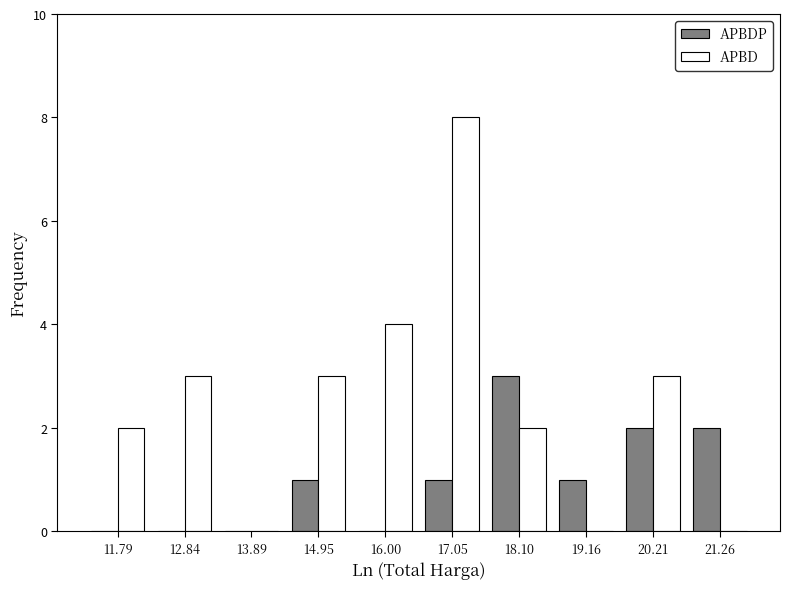

Reading left to right, transcribe this chart: for each range on the x-axis, give the height of each series' bar. Neither the bar edges nor the heights are printed on the chart, so give them approximately, as read against the axes.

11.2 to 12.4: APBDP=0	APBD=2
12.4 to 13.4: APBDP=0	APBD=3
13.4 to 14.4: APBDP=0	APBD=0
14.4 to 15.4: APBDP=1	APBD=3
15.4 to 16.6: APBDP=0	APBD=4
16.6 to 17.6: APBDP=1	APBD=8
17.6 to 18.6: APBDP=3	APBD=2
18.6 to 19.6: APBDP=1	APBD=0
19.6 to 20.8: APBDP=2	APBD=3
20.8 to 21.8: APBDP=2	APBD=0